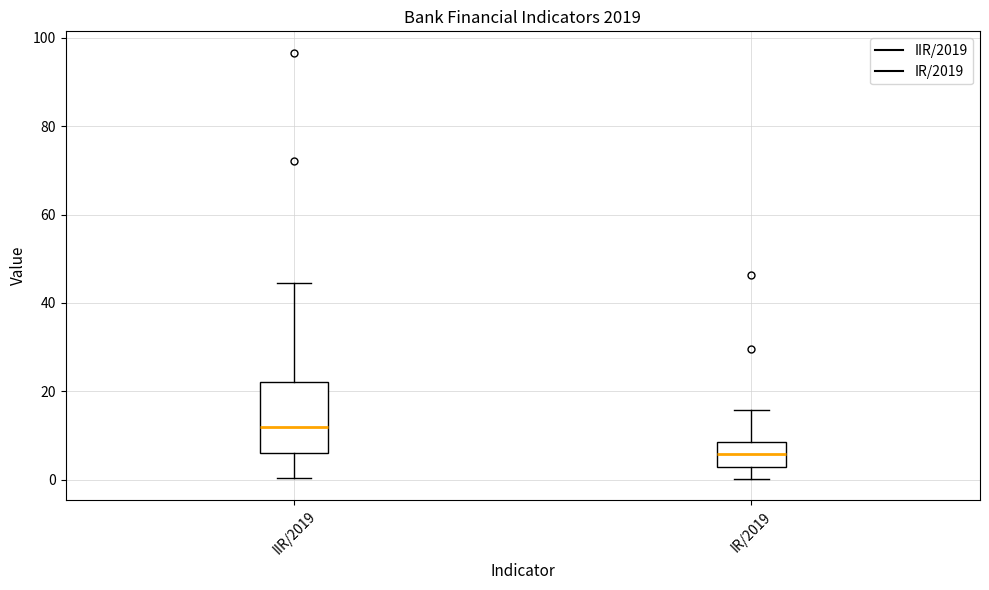

Reading left to right, transcribe this box plot: for each box, give where its median line is, the range the box spans, and where its two whiskers end, as read against the y-axis. The values are not printed on the chart, so give them approximately, as read against the axis.

IIR/2019: median 12, box 6 to 22, whiskers 0 to 44
IR/2019: median 6, box 2 to 8, whiskers 0 to 16